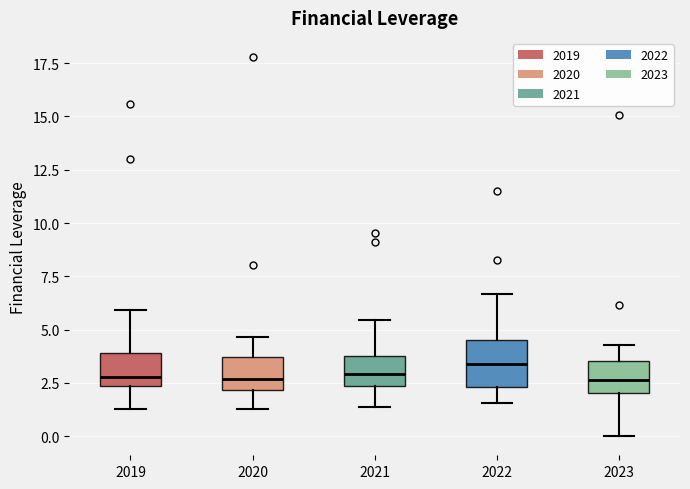

Where does the upper whisker of the box at x = 2021 end on the y-axis? The values are not printed on the chart, so give them approximately, as read against the axis.

5.5